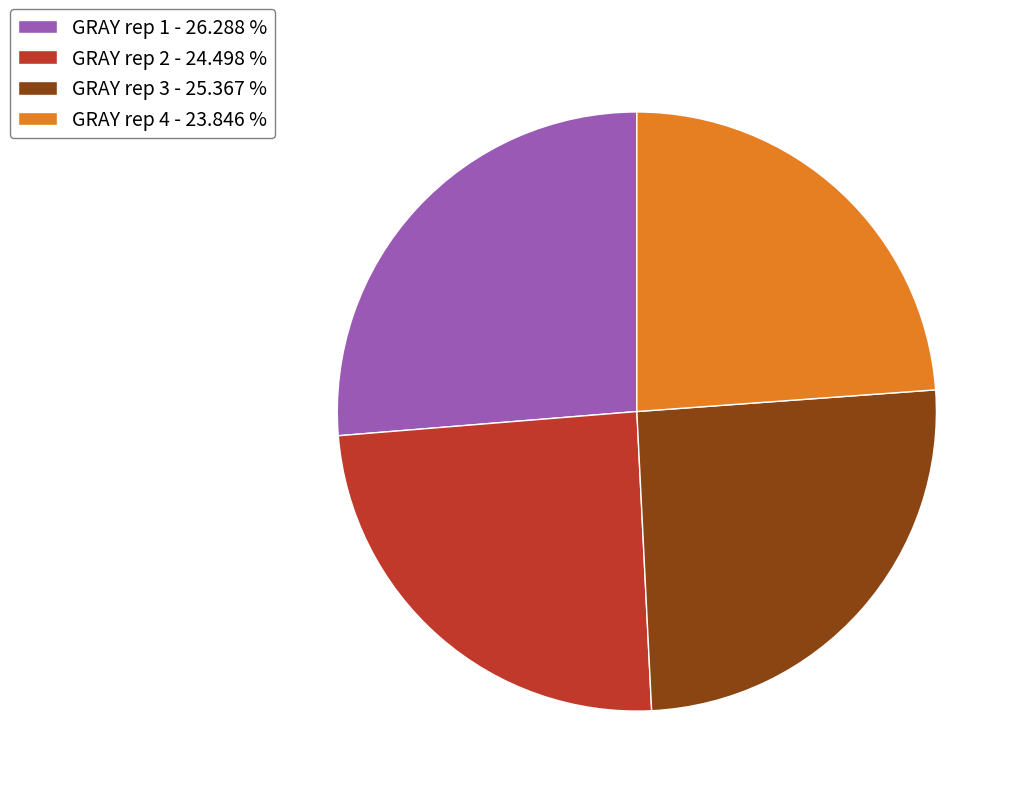

Combined, do GRAY rep 1 - 26.288 % and GRAY rep 4 - 23.846 % account for over 50%?

Yes